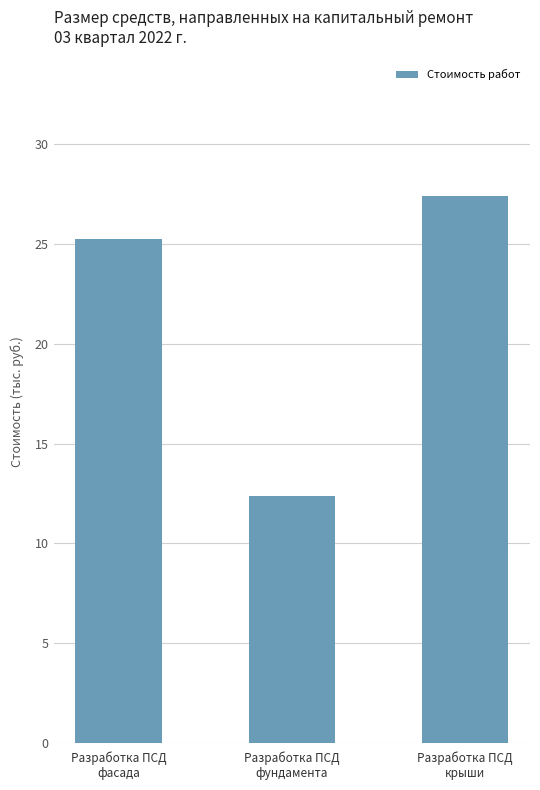

How many bars are there in total?

3